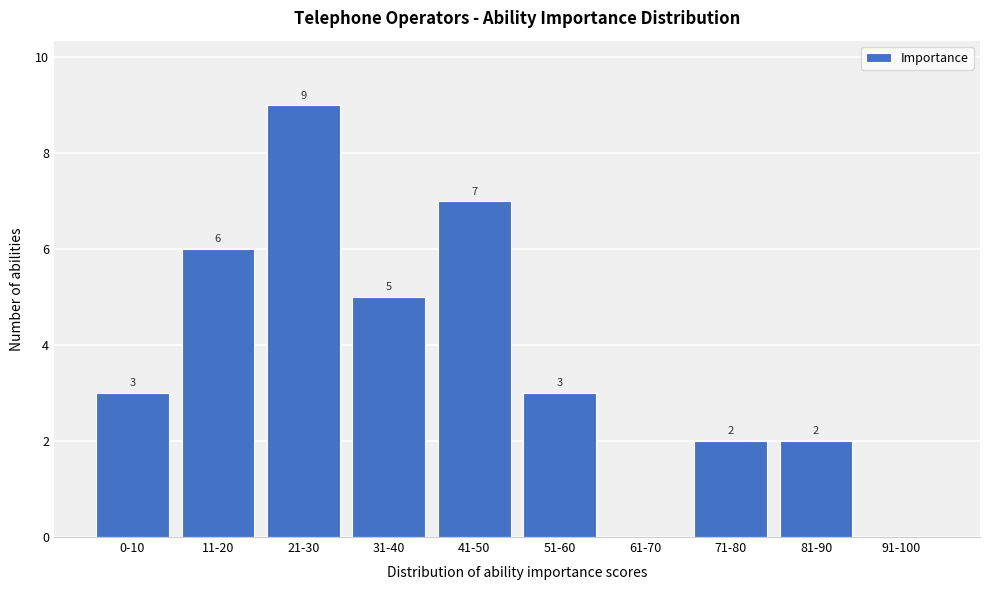

Reading right to left, list all the values displayed in this chart.

91-100=0	81-90=2	71-80=2	61-70=0	51-60=3	41-50=7	31-40=5	21-30=9	11-20=6	0-10=3